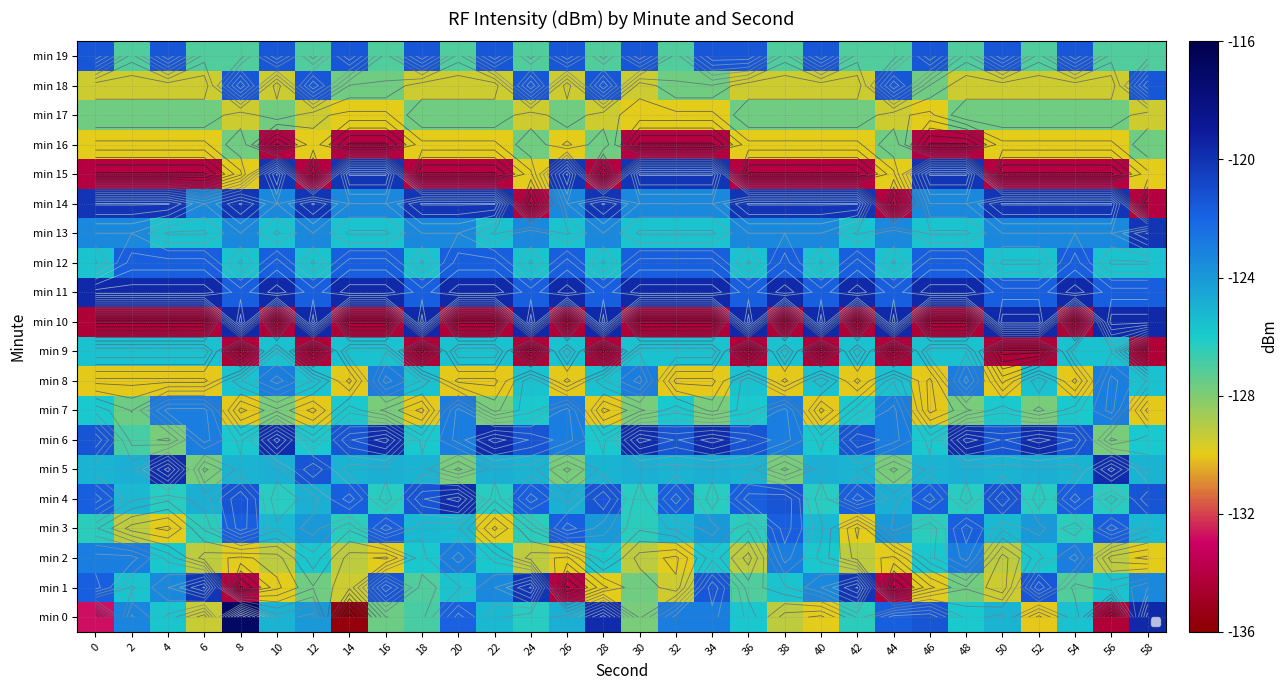

Is it true that min 12 equals -82.8 at 8?

False